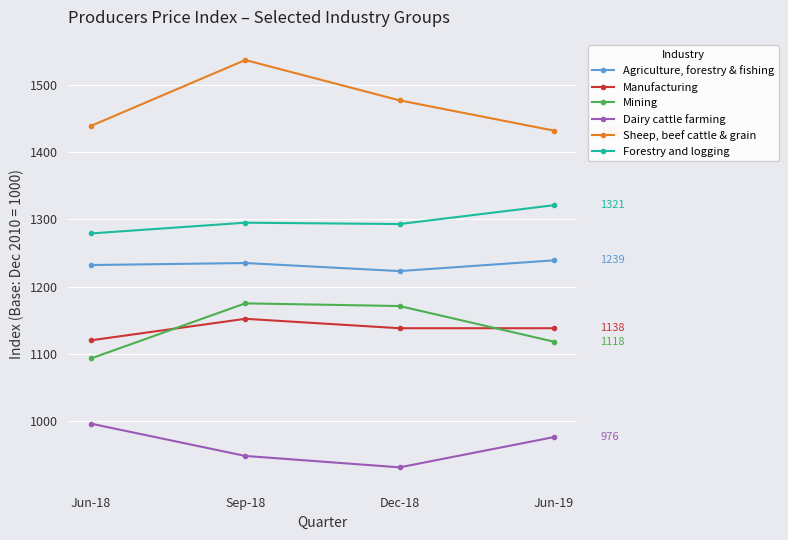

What is the approximate value of Mining at Jun-18?

1093